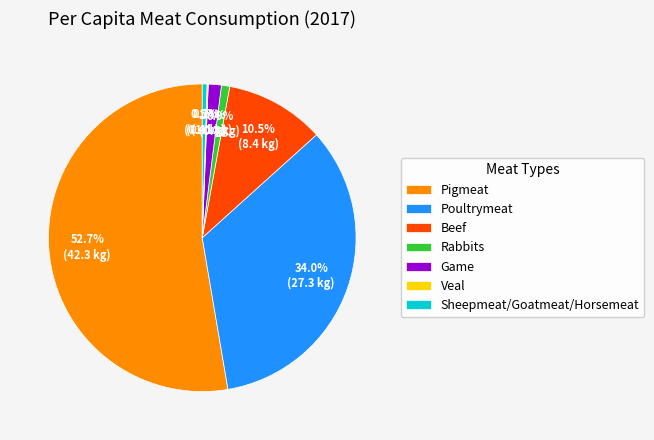

Between Beef and Sheepmeat/Goatmeat/Horsemeat, which is larger?

Beef